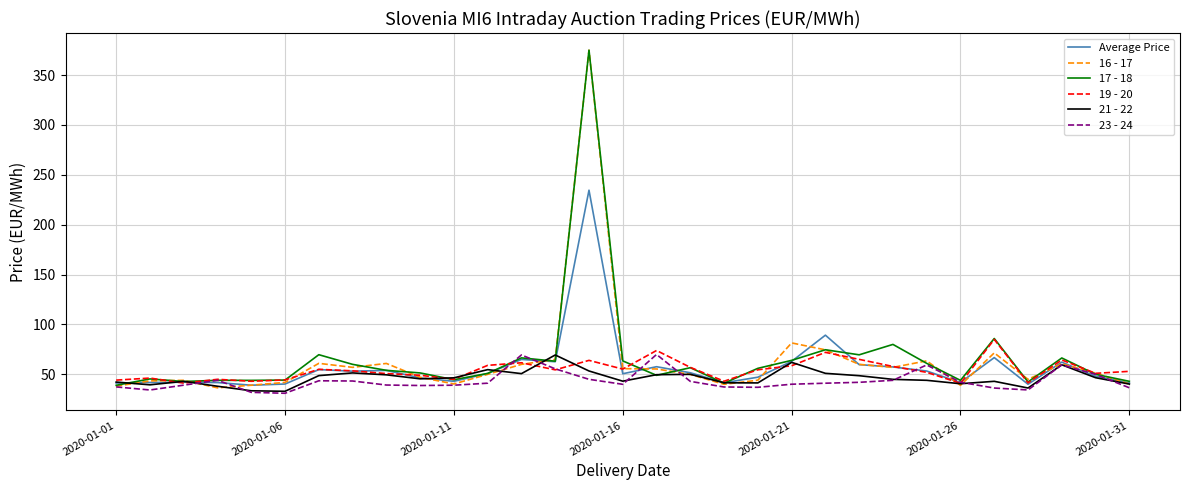

What is the smallest value displayed?

31.0